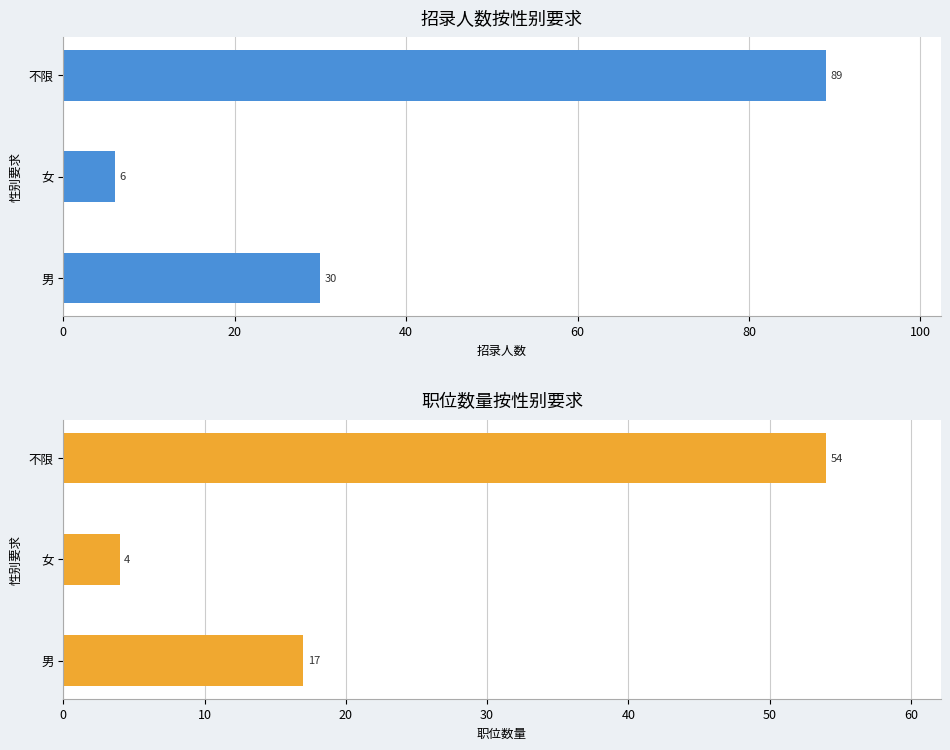

Rank the series at 女 from lowest to highest value.

职位数量, 招录人数